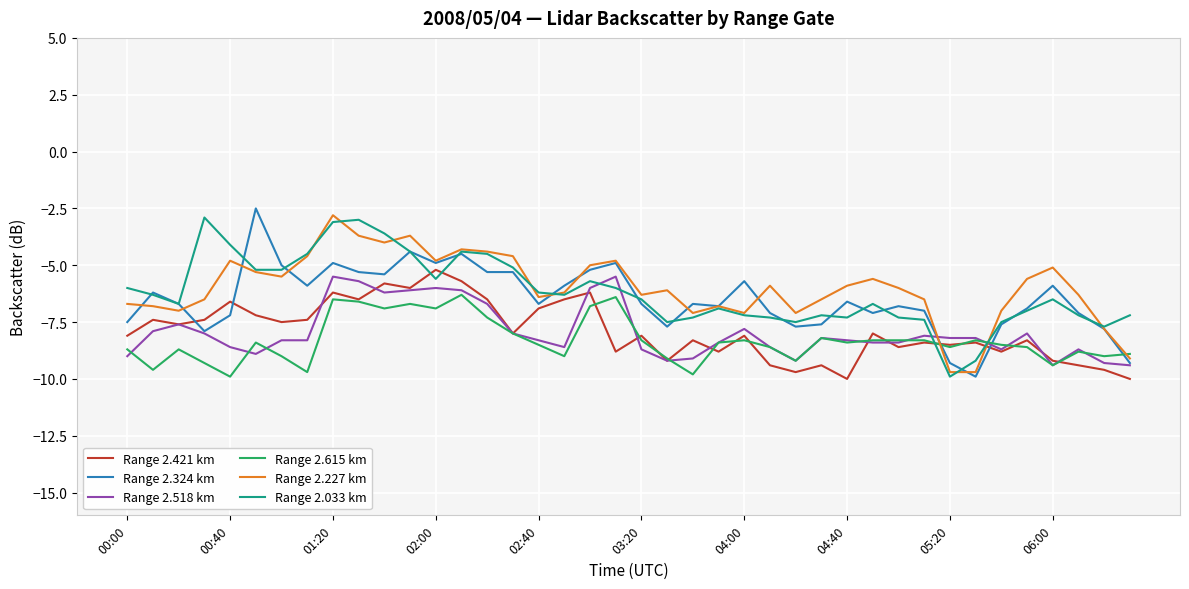

What is the maximum value shown in the chart?

-2.5